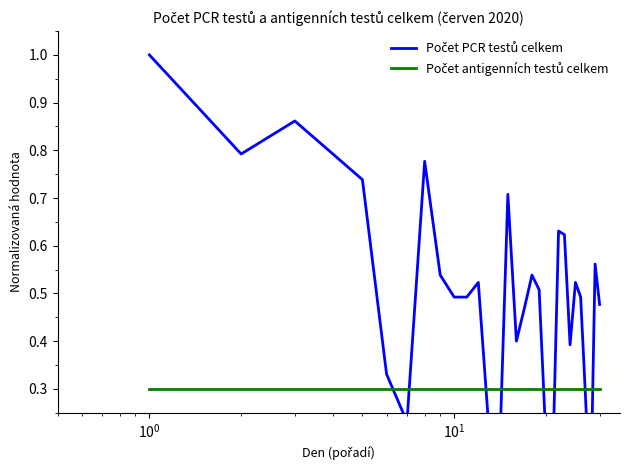

True or false: Počet antigenních testů celkem has more than 2 points higher than both neighbors.

False